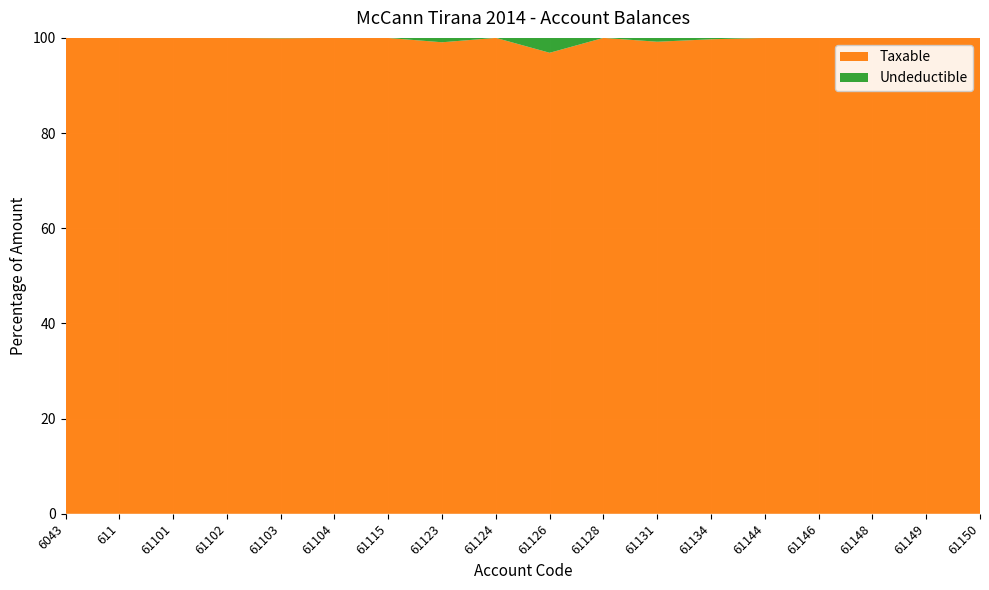

Reading left to right, list all the values displayed in this chart.

Taxable: 250227.1	1366068.5	1149043.7	1735151.5	4731146.9	105900.0	1433753.2	1991862.2	61813.2	157990.0	567460.5	3437988.5	14887859.8	779642.1	666085.5	769080.9	11717876.6	11574631.1
Undeductible: 0.0	0.0	0.0	0.0	3920.0	0.0	250.0	18500.0	0.0	5100.0	0.0	28000.0	43299.0	0.0	0.0	0.0	0.0	0.0